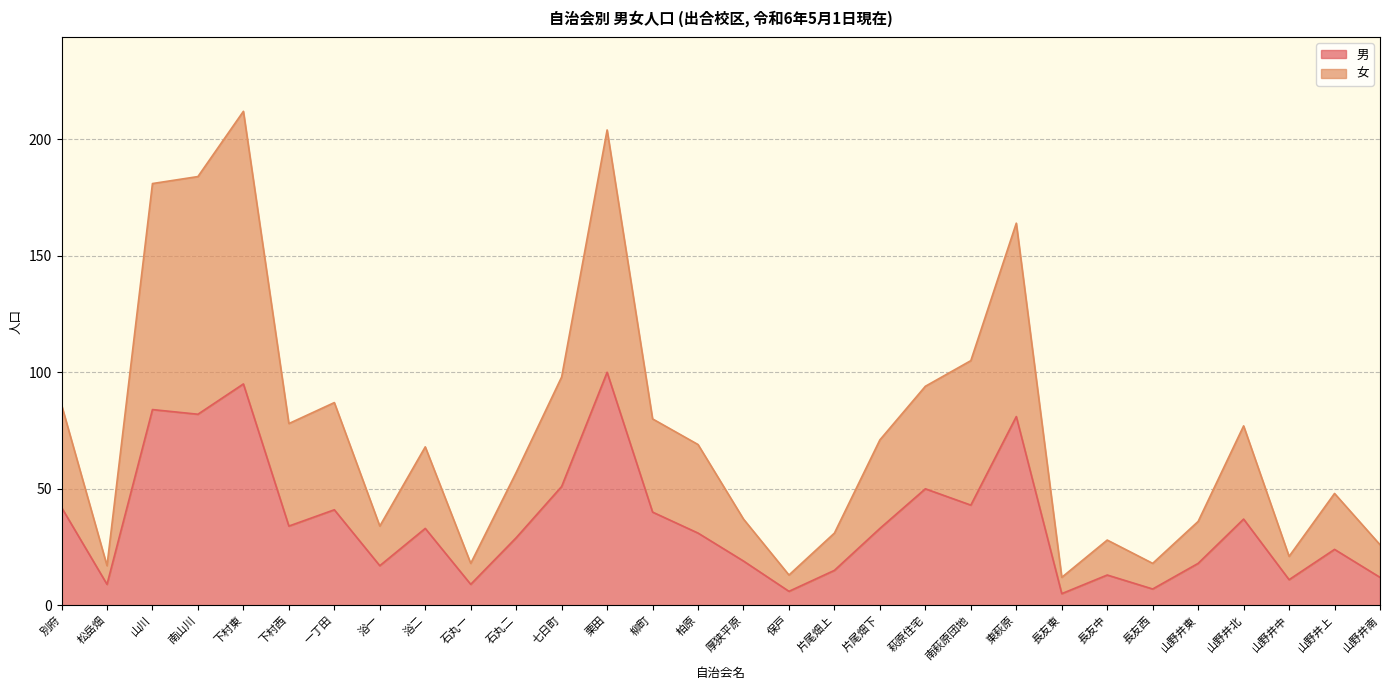

What is the lowest value of the 男 series?

5